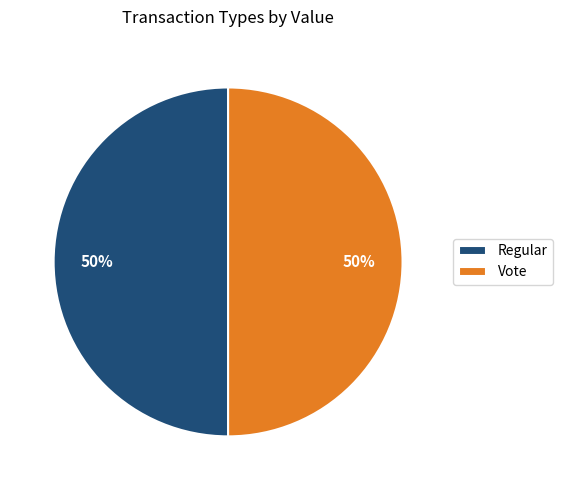

To the nearest percent, what is the difference between the largest and smallest slice percentages?

0%